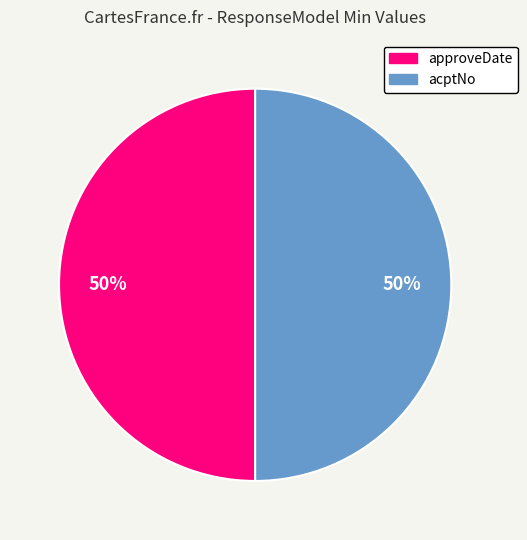

To the nearest percent, what is the difference between the largest and smallest slice percentages?

0%